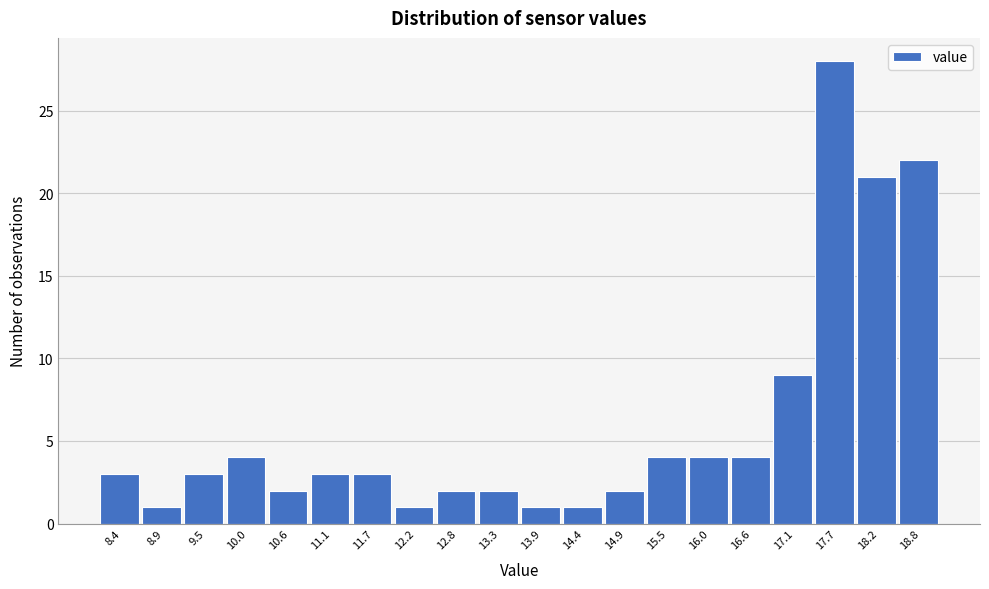

Reading left to right, list all the values displayed in this chart.

8.4=3	8.9=1	9.5=3	10.0=4	10.6=2	11.1=3	11.7=3	12.2=1	12.8=2	13.3=2	13.9=1	14.4=1	14.9=2	15.5=4	16.0=4	16.6=4	17.1=9	17.7=28	18.2=21	18.8=22